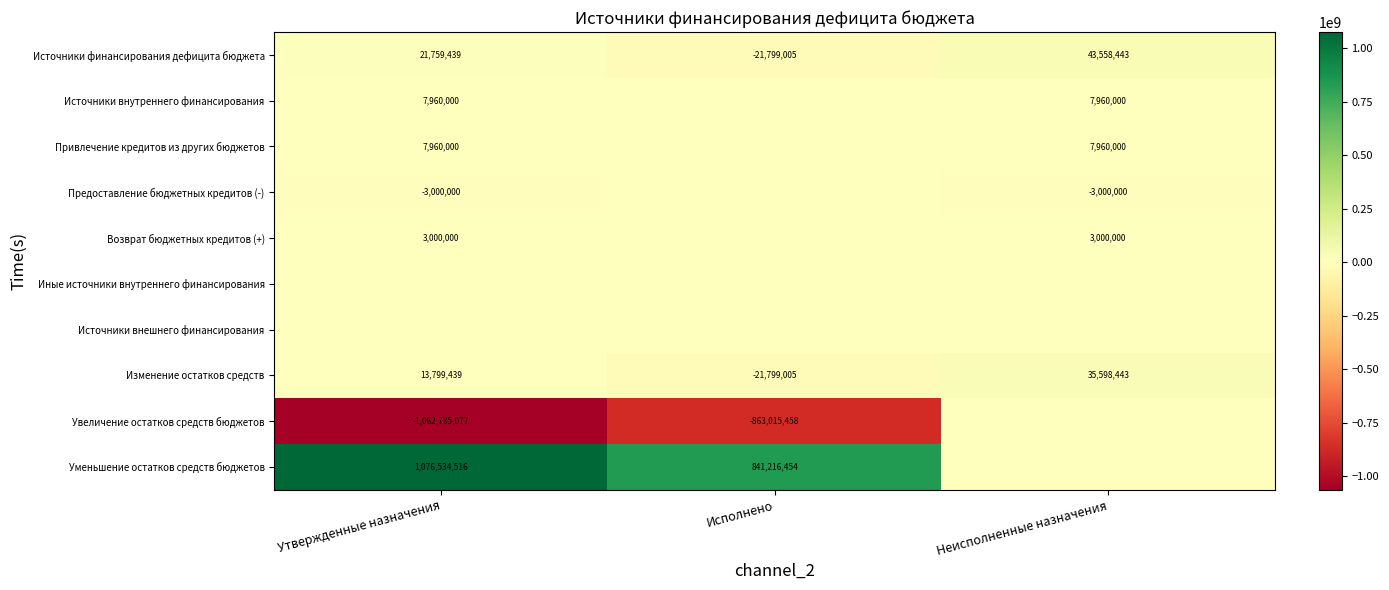

How many distinct data groups are displayed?

10